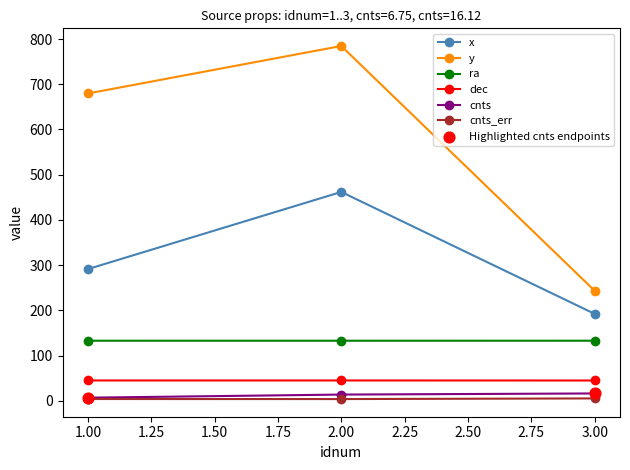

At which category is the sum across all series the highest?

2.00